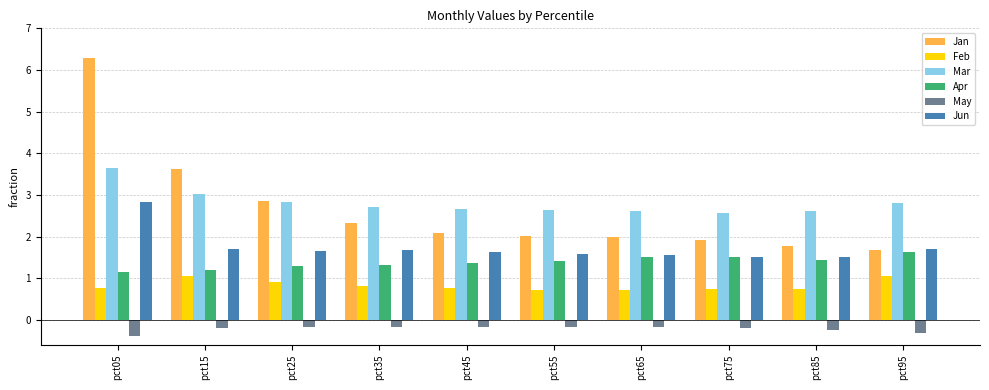

Is it true that Jan equals 2.0 at pct55?

True